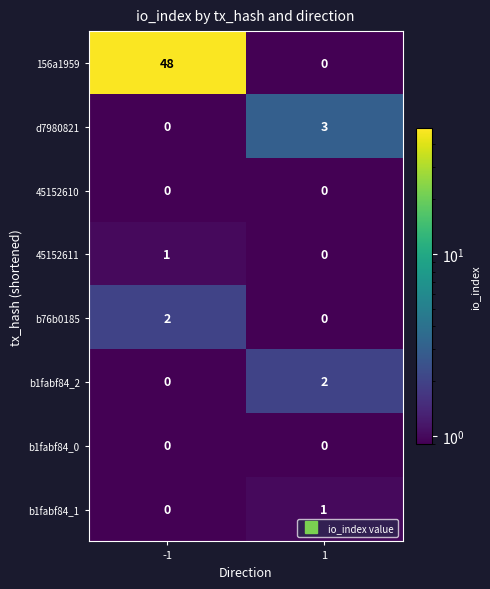

List the labels in order of b1fabf84_1 value, smallest first.

-1, 1